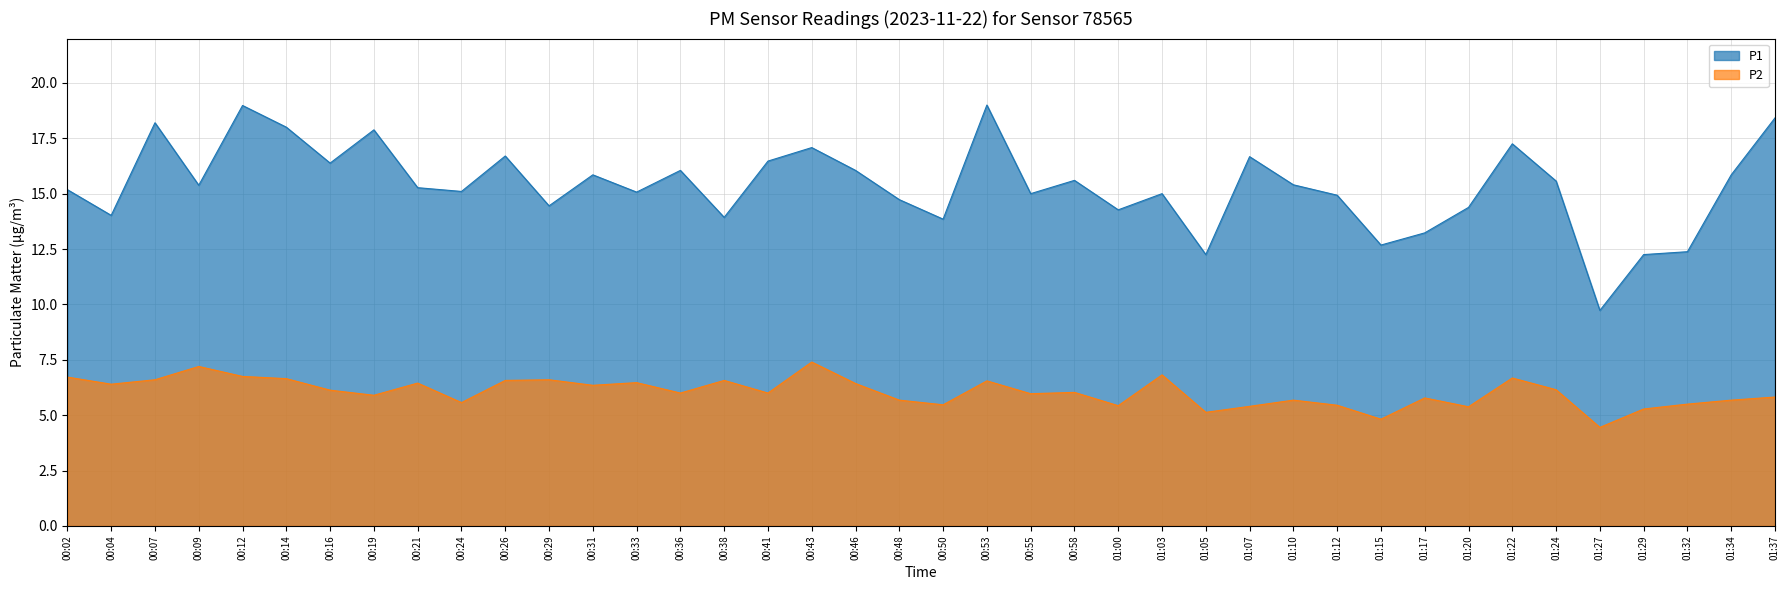

Is it true that P2 equals 6.7 at 00:14?

True